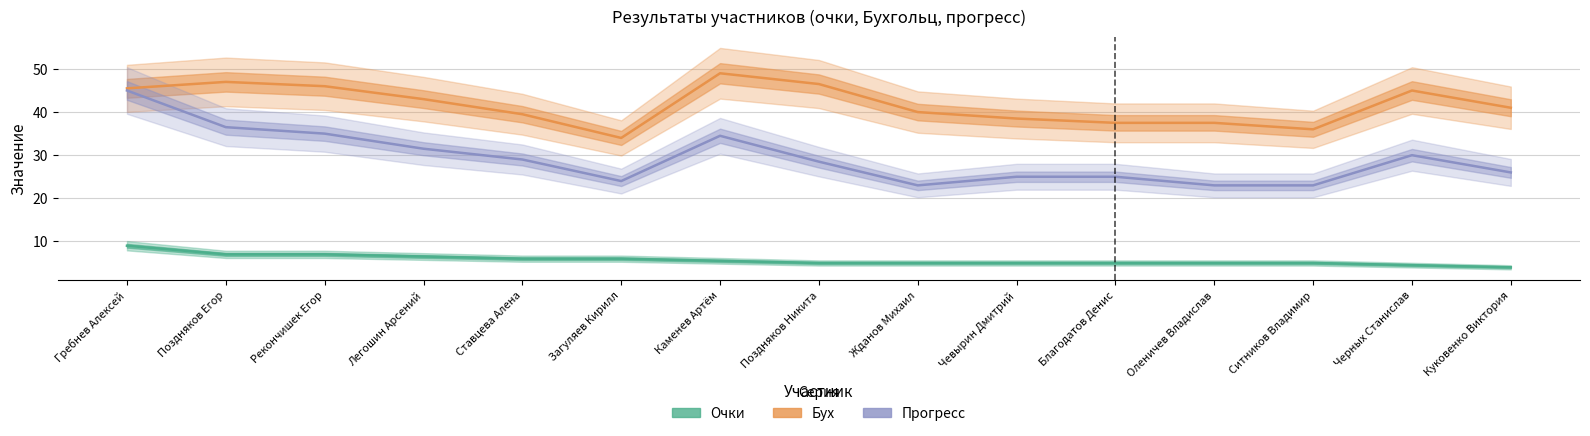

True or false: Очки and Бух intersect in this chart.

False